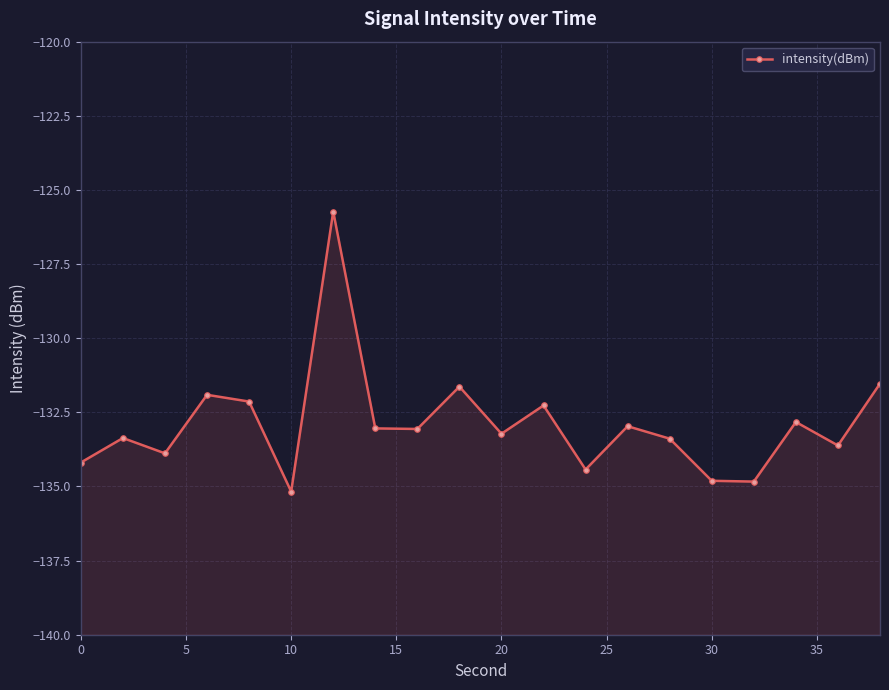

Reading right to left, what are all the values shown in this chart?

-131.5	-133.6	-132.8	-134.8	-134.8	-133.4	-133.0	-134.4	-132.3	-133.2	-131.6	-133.1	-133.0	-125.7	-135.2	-132.1	-131.9	-133.9	-133.4	-134.2